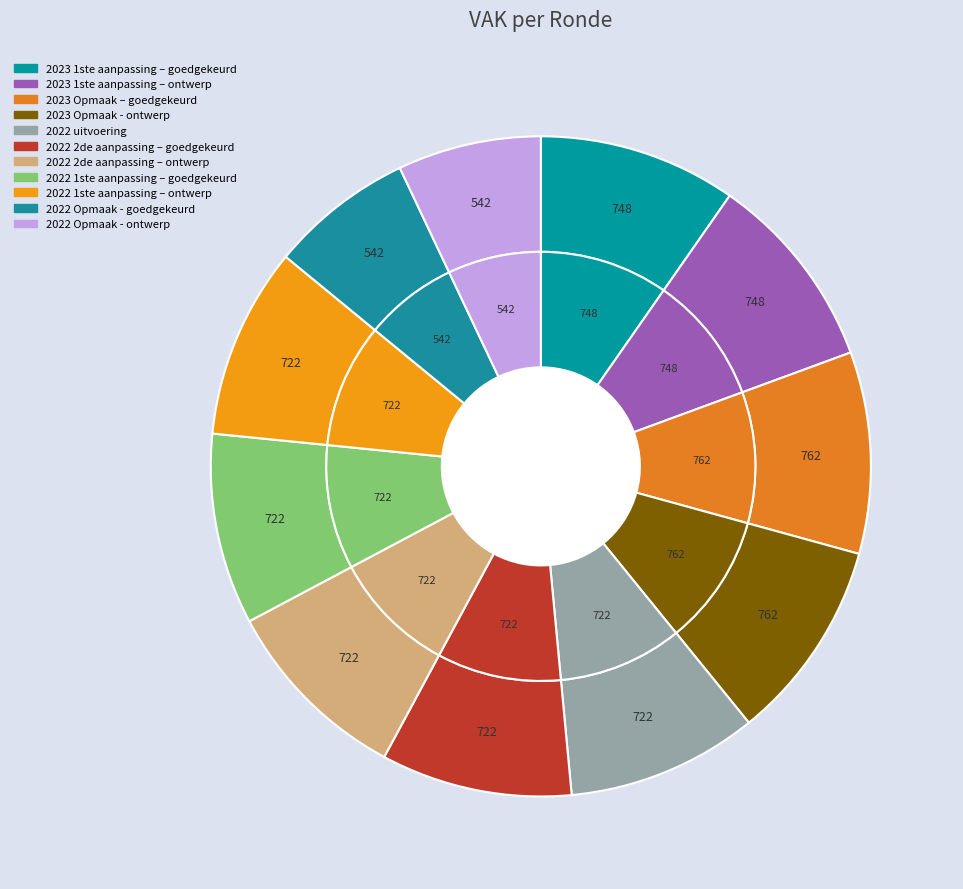

To the nearest percent, what portion does 2023 1ste aanpassing – goedgekeurd represent?

10%